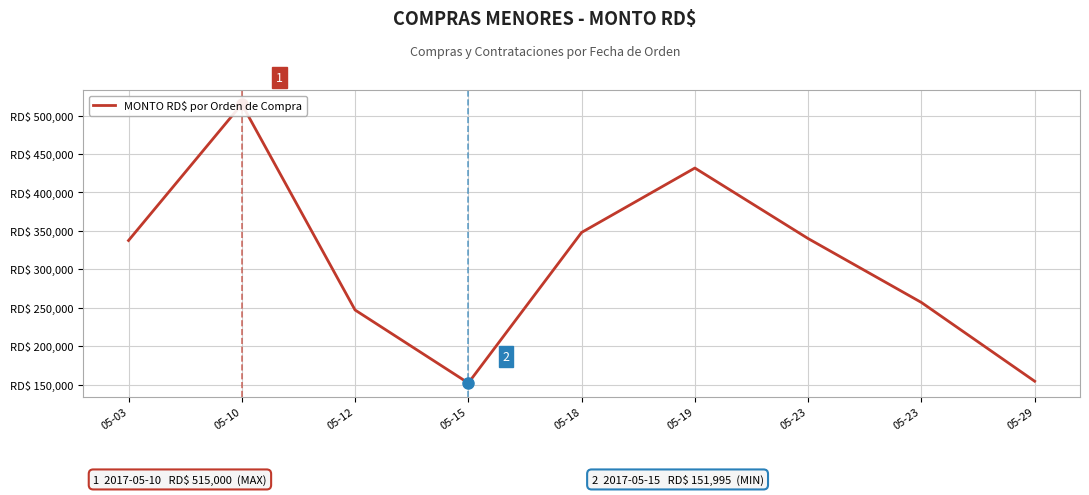

Where is the first local minimum?

05-15